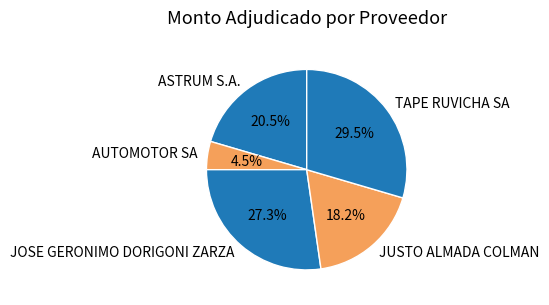

Is it true that JUSTO ALMADA COLMAN is 18% of the pie?

True